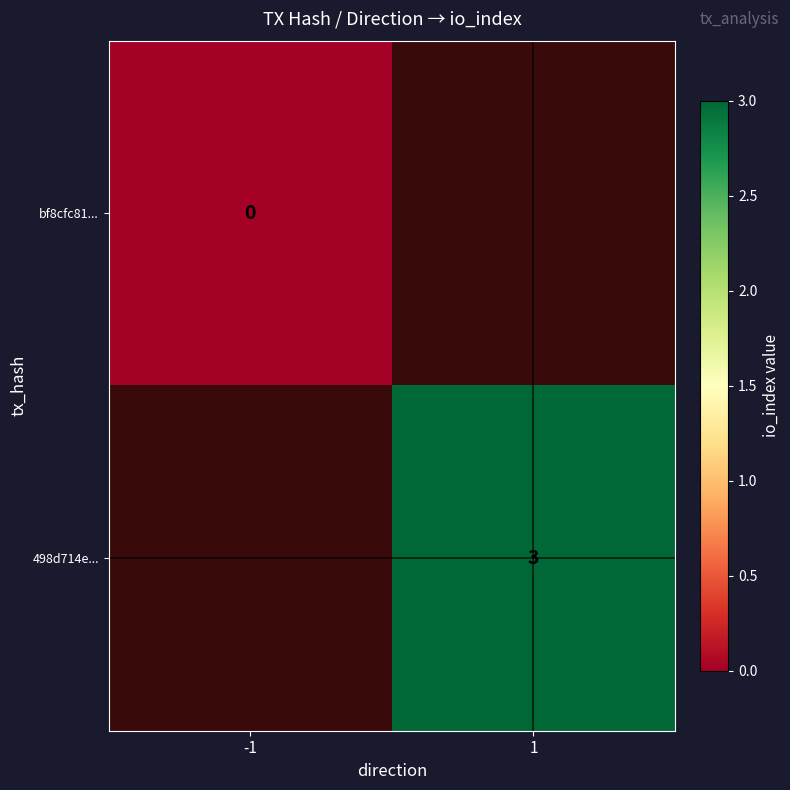

Count the number of categories in the chart.

2